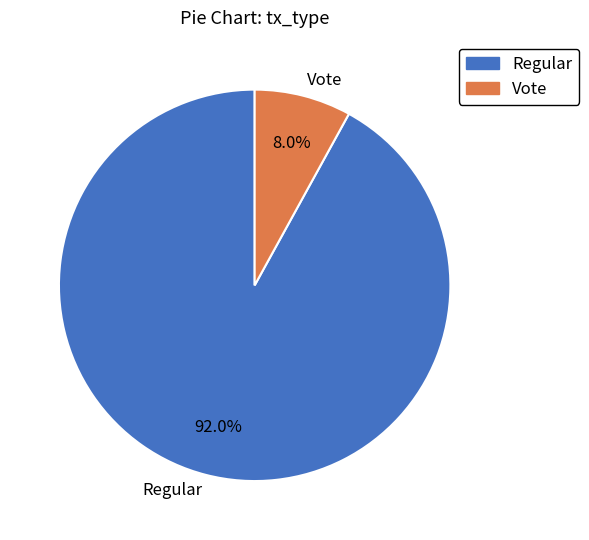

True or false: Vote accounts for 8% of the total.

True